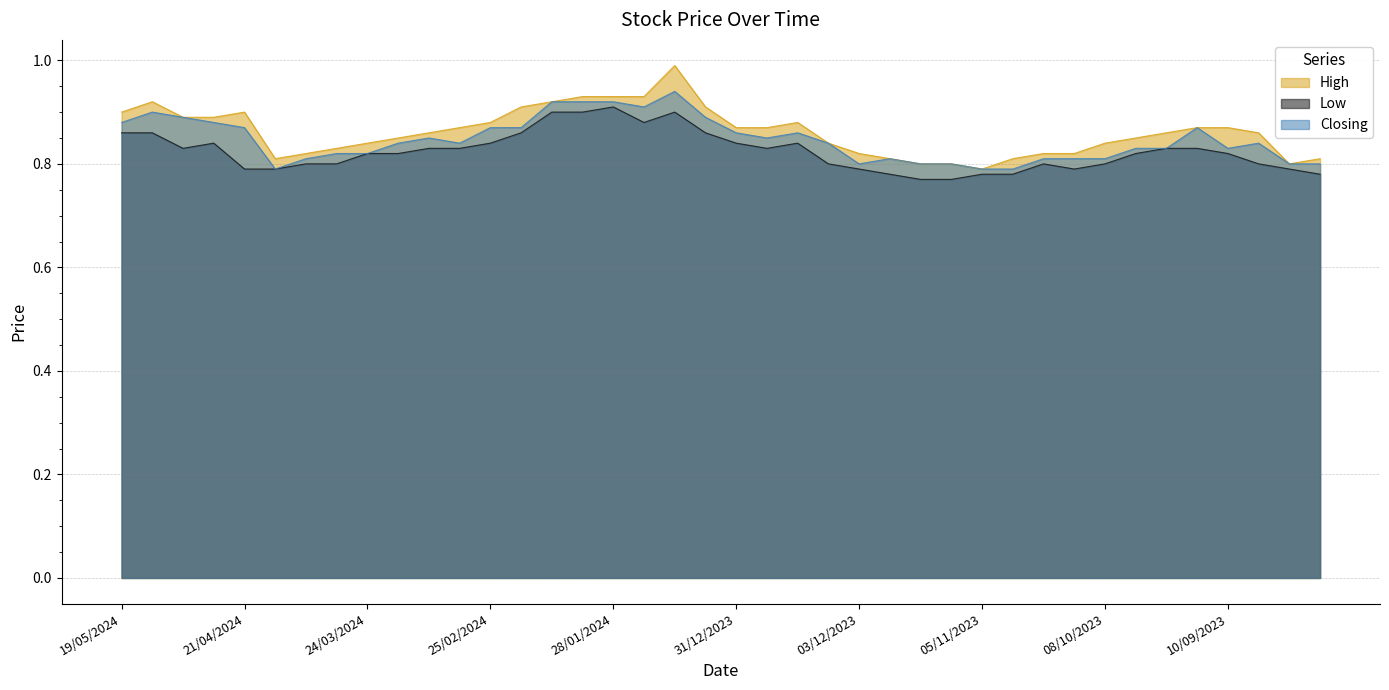

Which label corresponds to the largest value in the chart?

14/01/2024